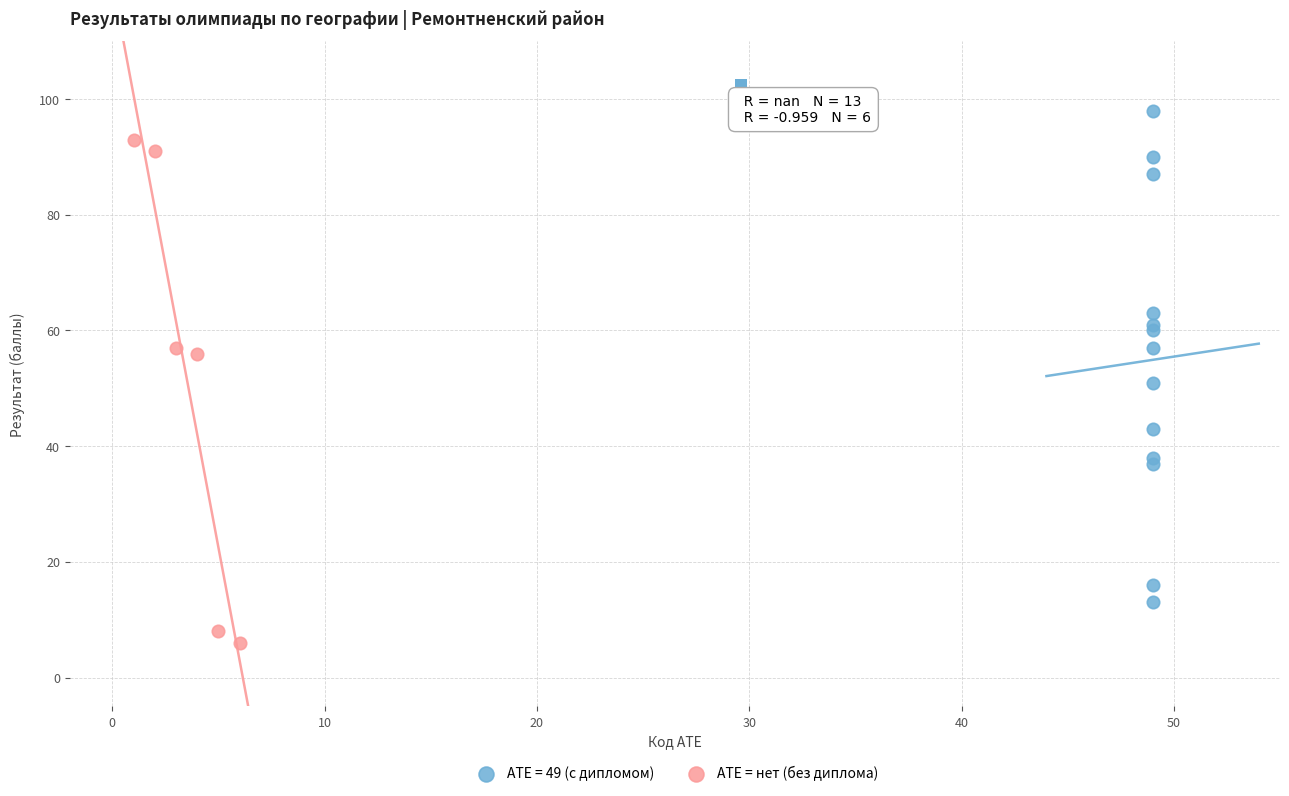

What are all the series names shown in the legend?

АТЕ = 49 (с дипломом), АТЕ = нет (без диплома)